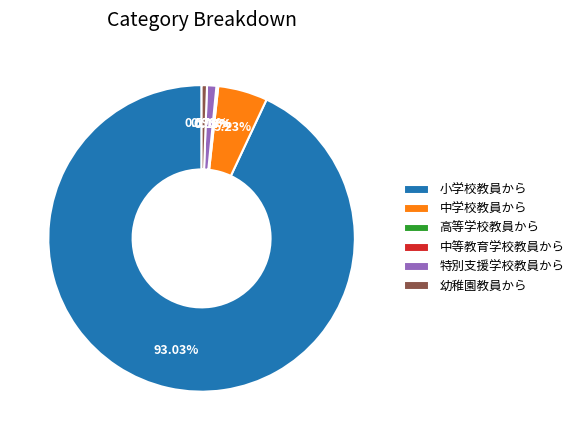

Do 特別支援学校教員から and 幼稚園教員から together represent more than half of the pie?

No